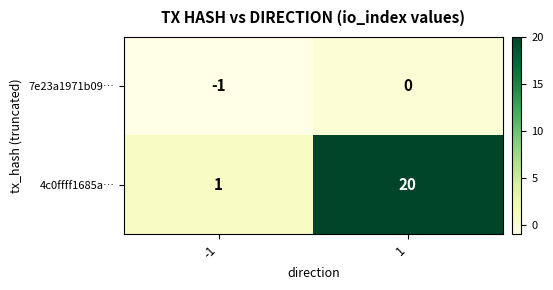

What is the total value across all series at 1?

20